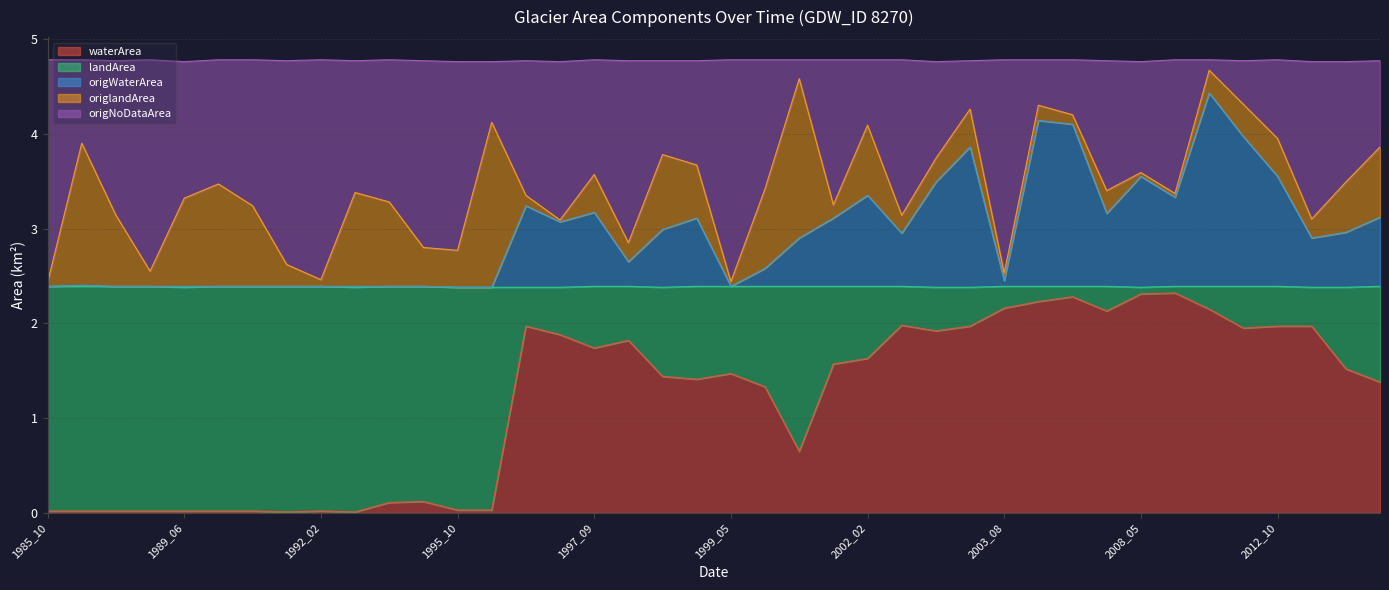

What is the total value across all series at 2002_02?

4.8